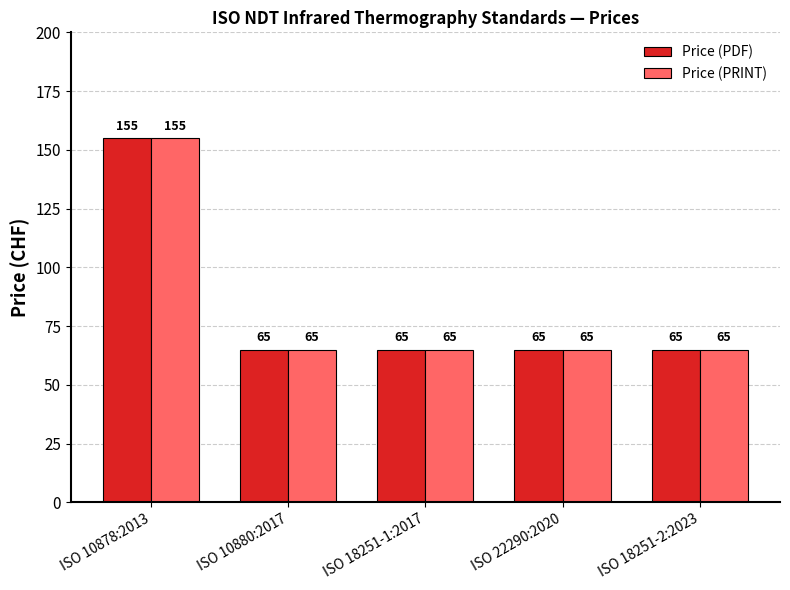

How many categories are shown in the chart?

5